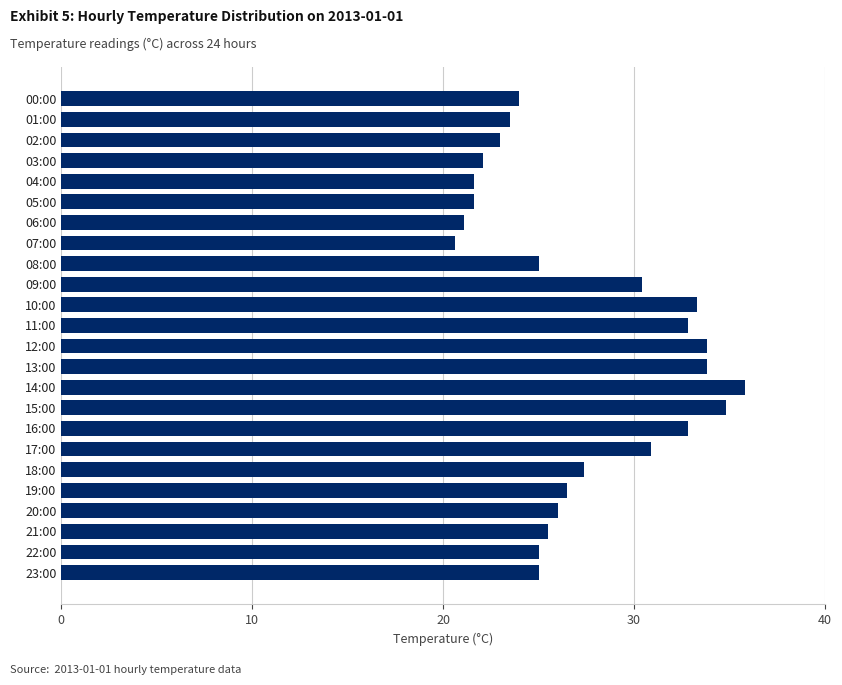

Which label corresponds to the smallest value in the chart?

07:00